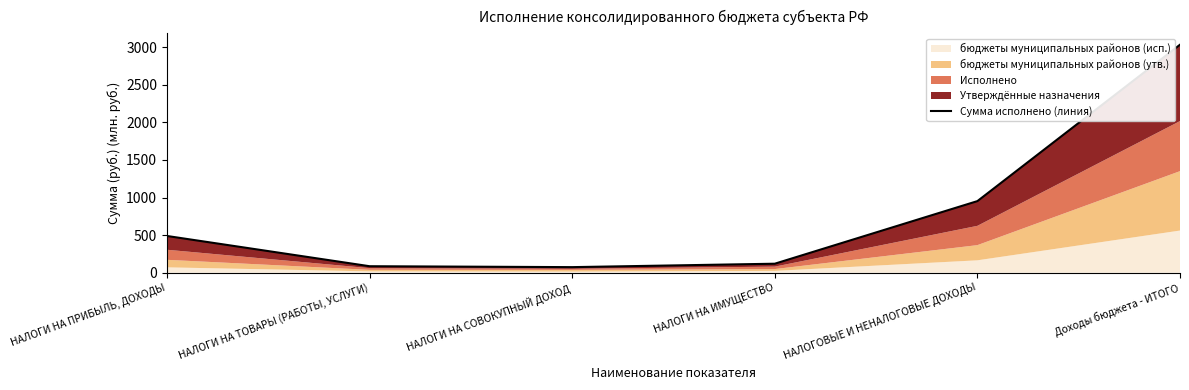

Reading left to right, what are all the values shown in this chart?

489.1	86.6	74.4	120.0	952.8	3034.0